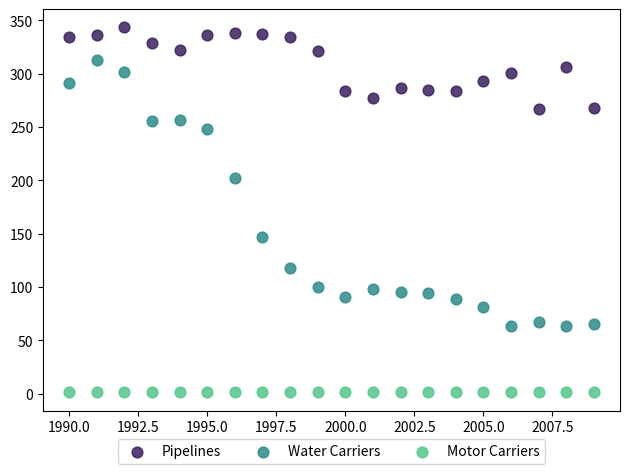

Across all data points, what is the range of Y values (max minus min)?

342.2